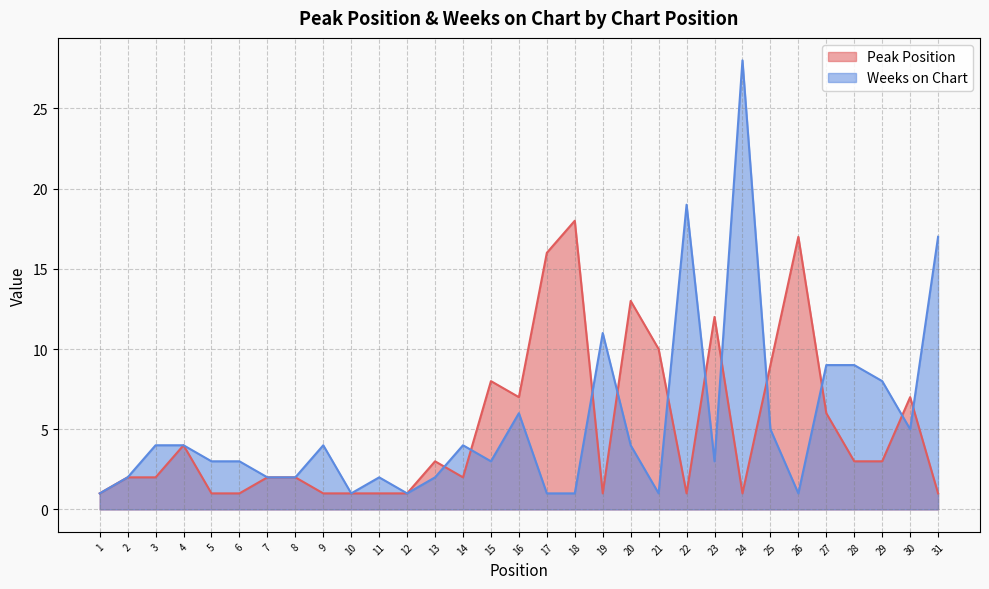

What is the difference between the second highest and second lowest values in the Weeks on Chart series?

18